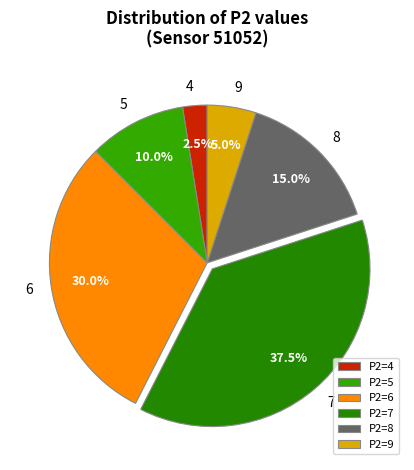

To the nearest percent, what is the difference between the largest and smallest slice percentages?

35%